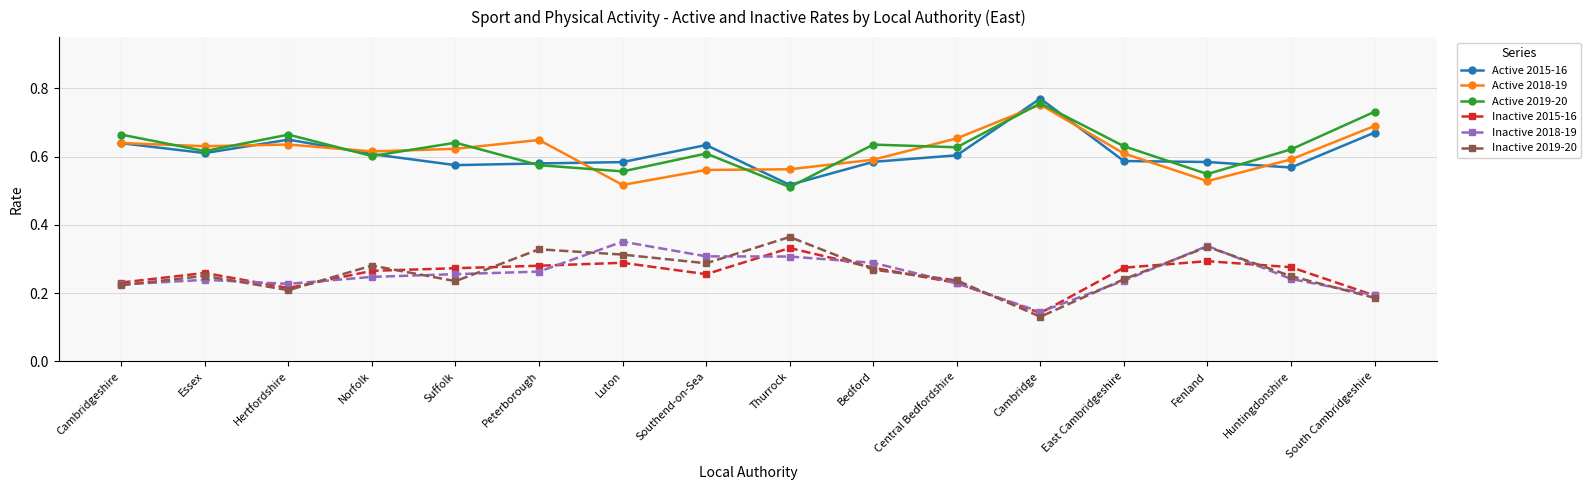

Is this an area chart (filled region under the line)?

No